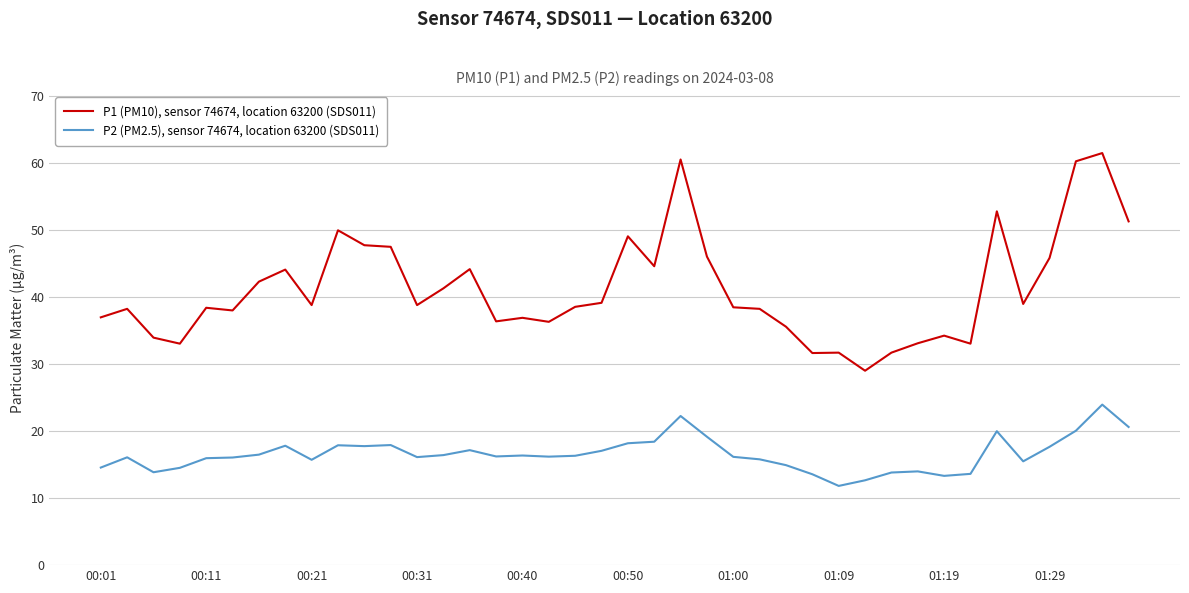

True or false: P1 (PM10), sensor 74674, location 63200 (SDS011) and P2 (PM2.5), sensor 74674, location 63200 (SDS011) cross at least once.

False